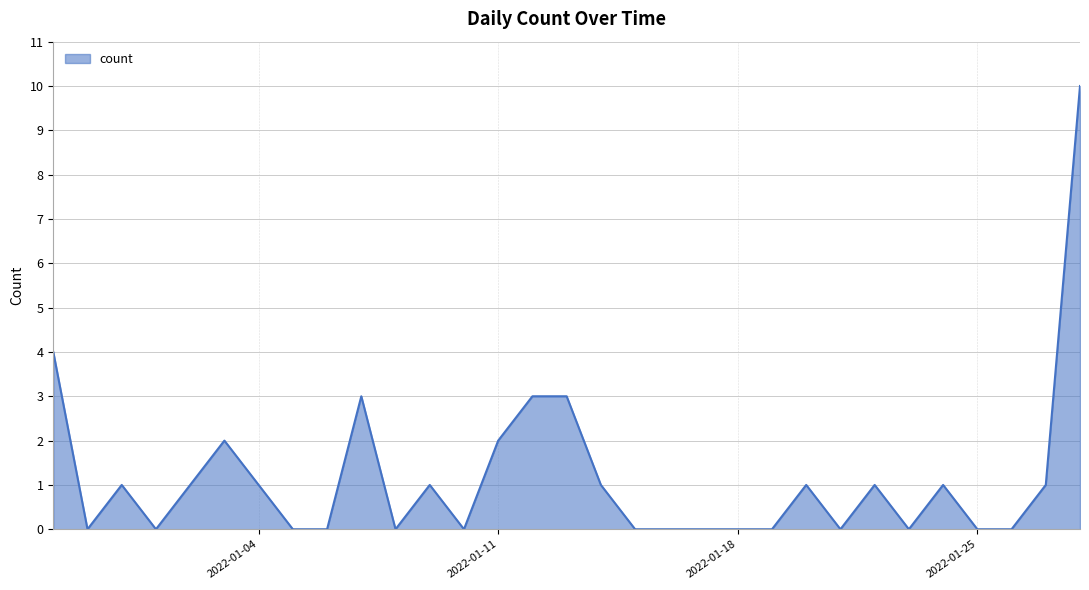

How many categories are shown in the chart?

31